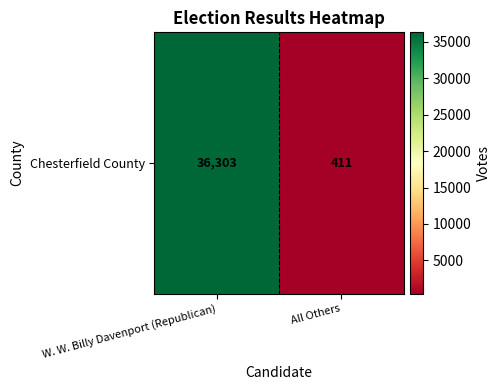

Reading left to right, list all the values displayed in this chart.

W. W. Billy Davenport (Republican)=36303	All Others=411